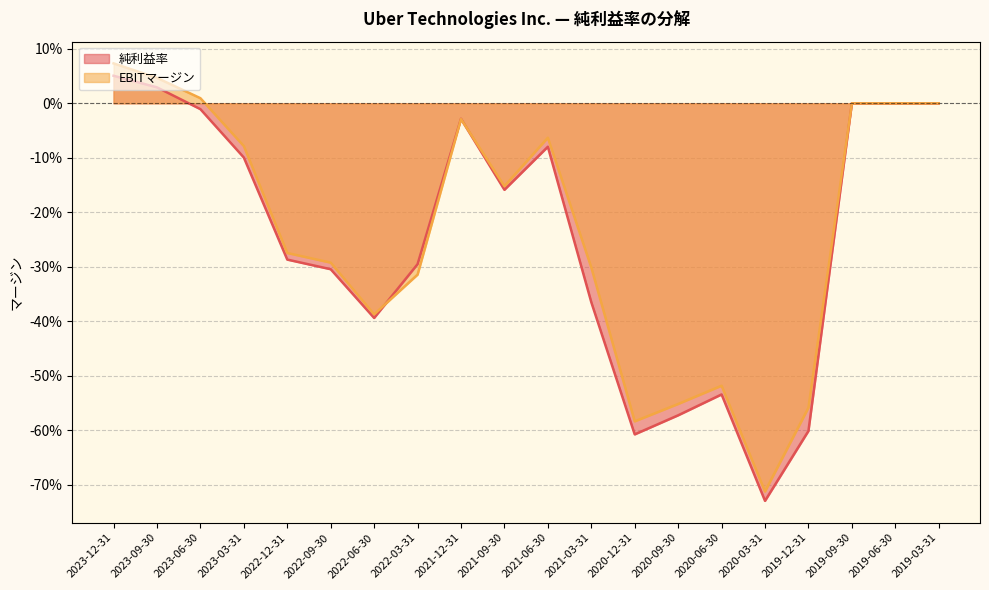

How many lines are shown in the chart?

2